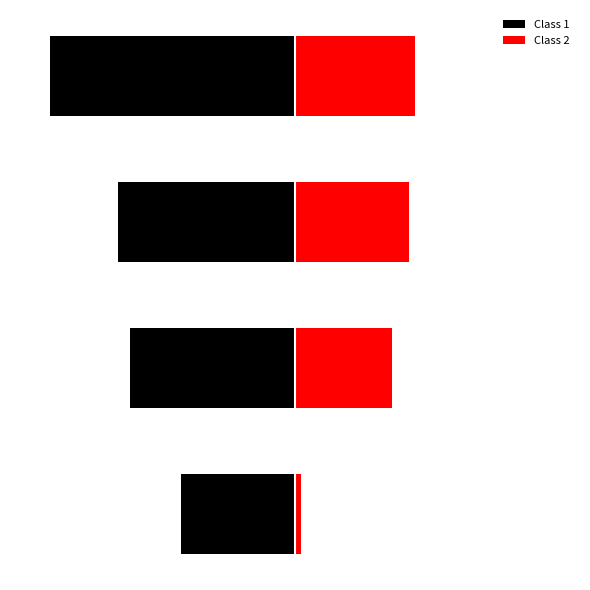

What is the sum of the Class 2 values at 1 and 2?

37